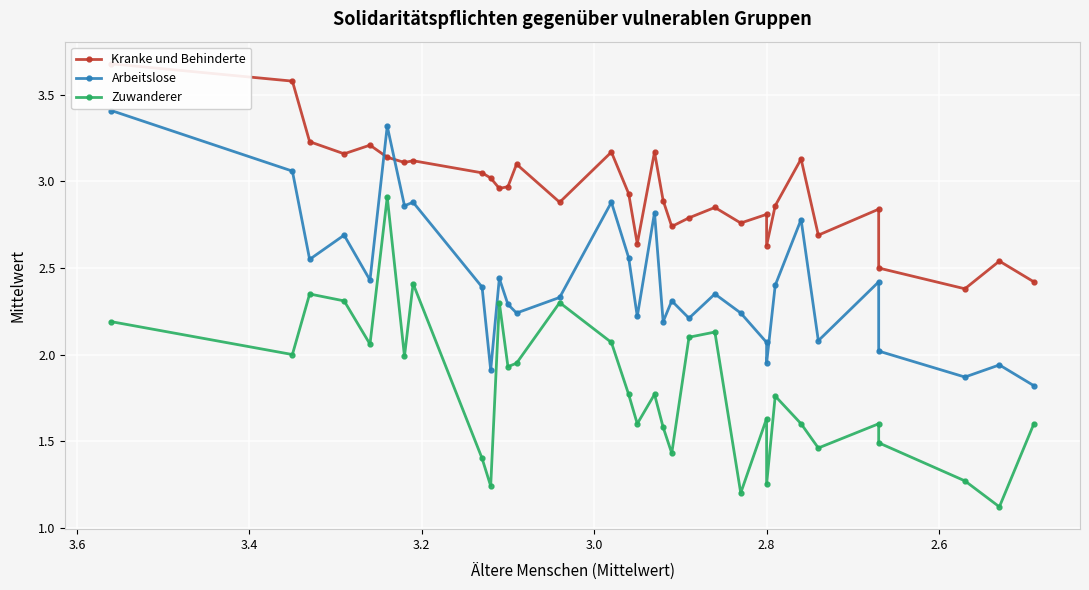

The Arbeitslose series shows 1.3 at 2.4. True or false?

False